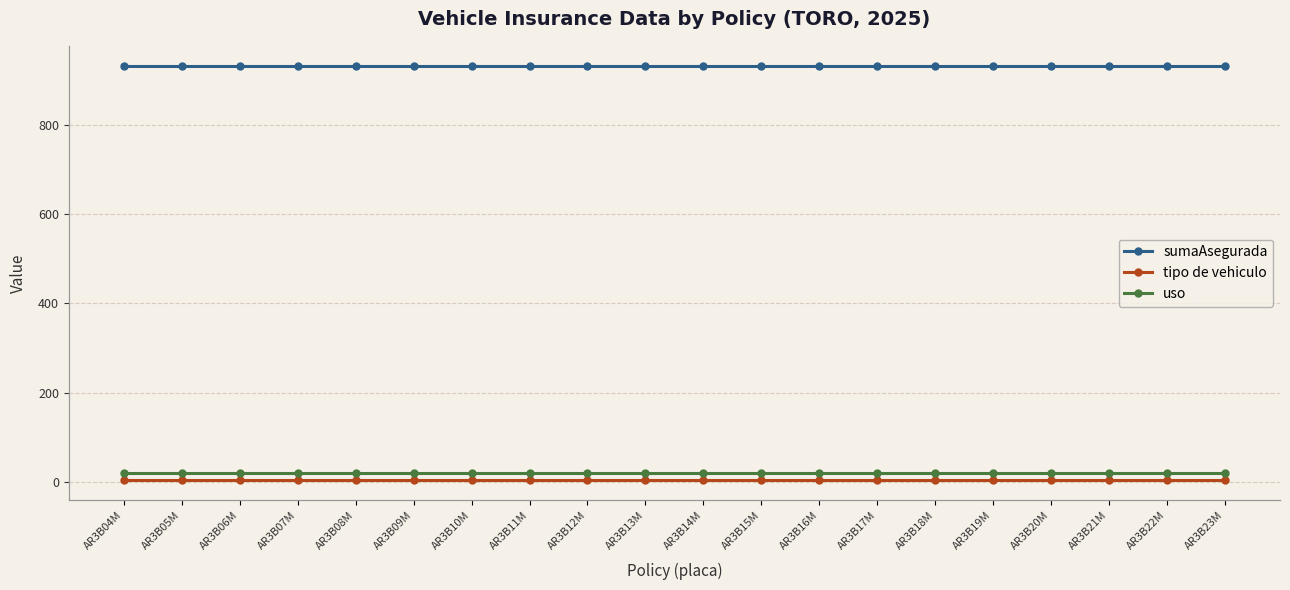

Is it true that sumaAsegurada equals 1662 at AR3B23M?

False